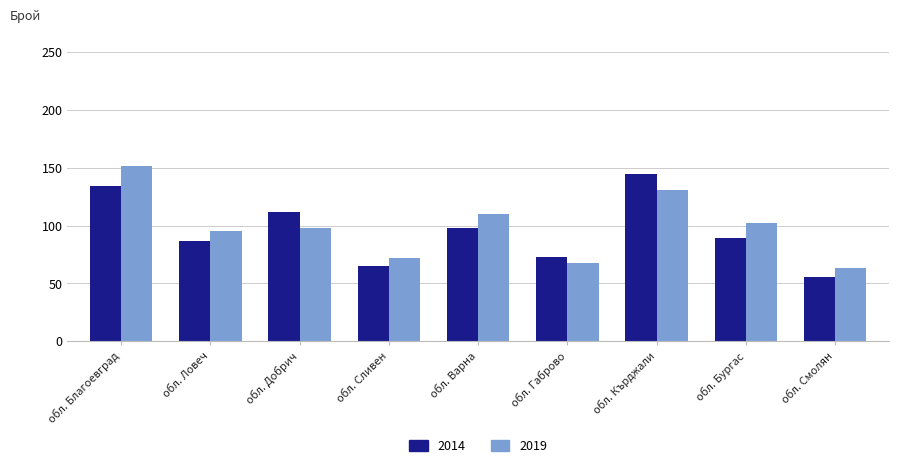

How many data points in 2014 are less than 89?

4